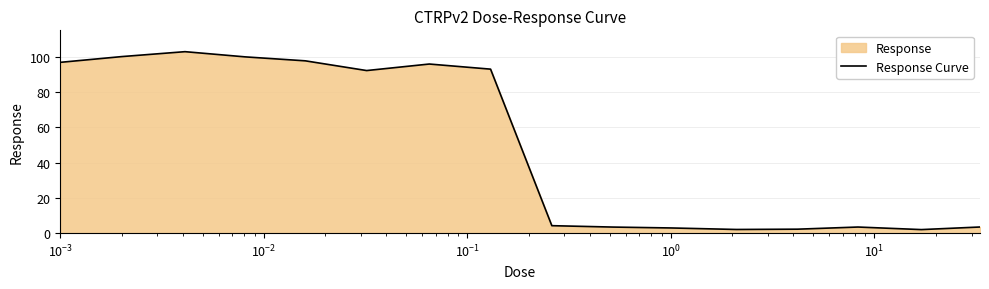

What is the greatest value displayed?

102.9